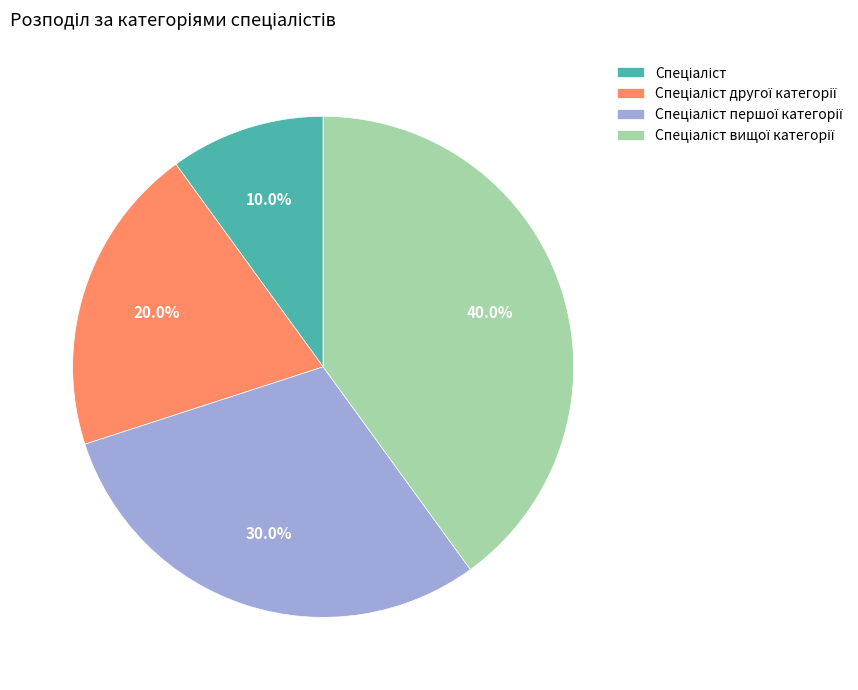

How many slices are in this pie chart?

4